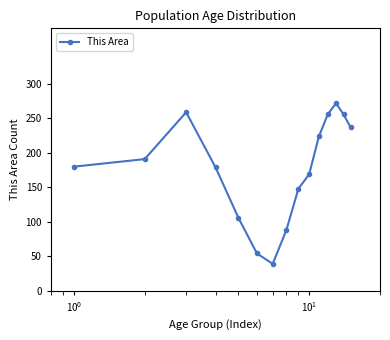

What is the value of the 4th point from the left?

179